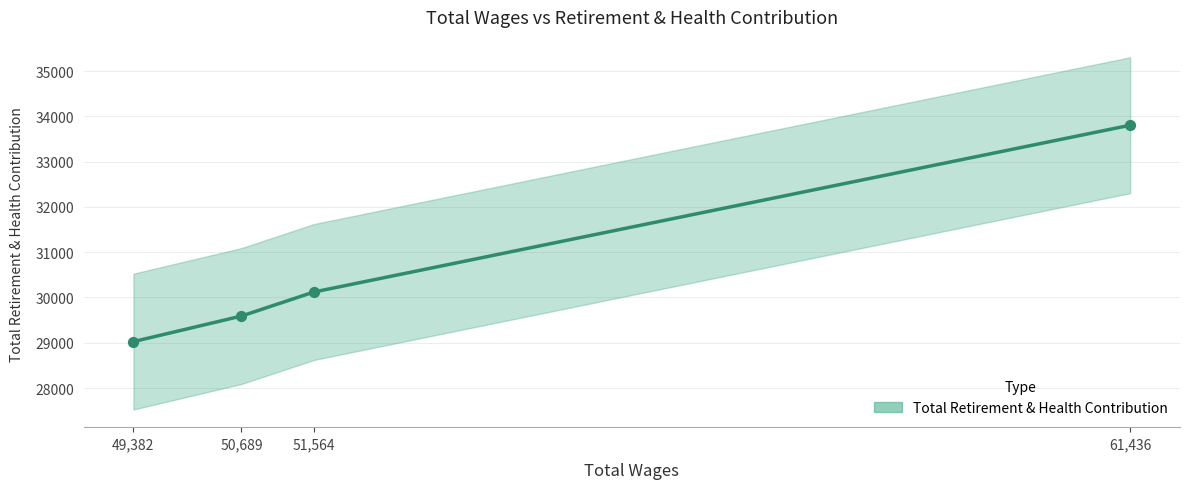

Approximately how many times larger is the value at 50689.0 compared to 49382.0?

1.0